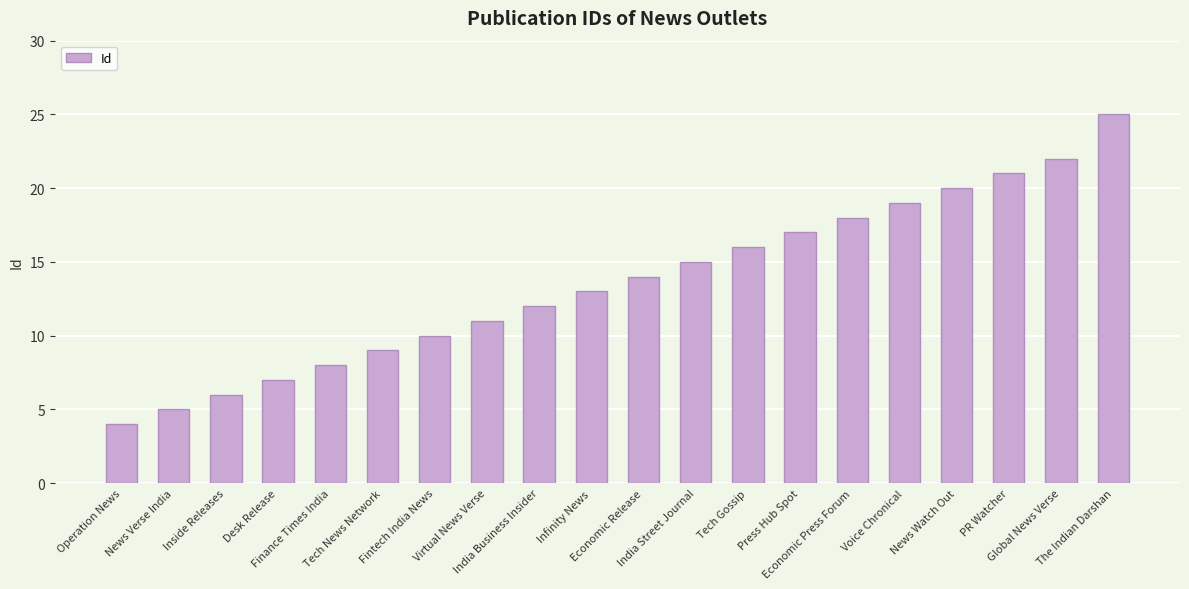

Reading right to left, transcribe all the data shown in this chart.

25	22	21	20	19	18	17	16	15	14	13	12	11	10	9	8	7	6	5	4